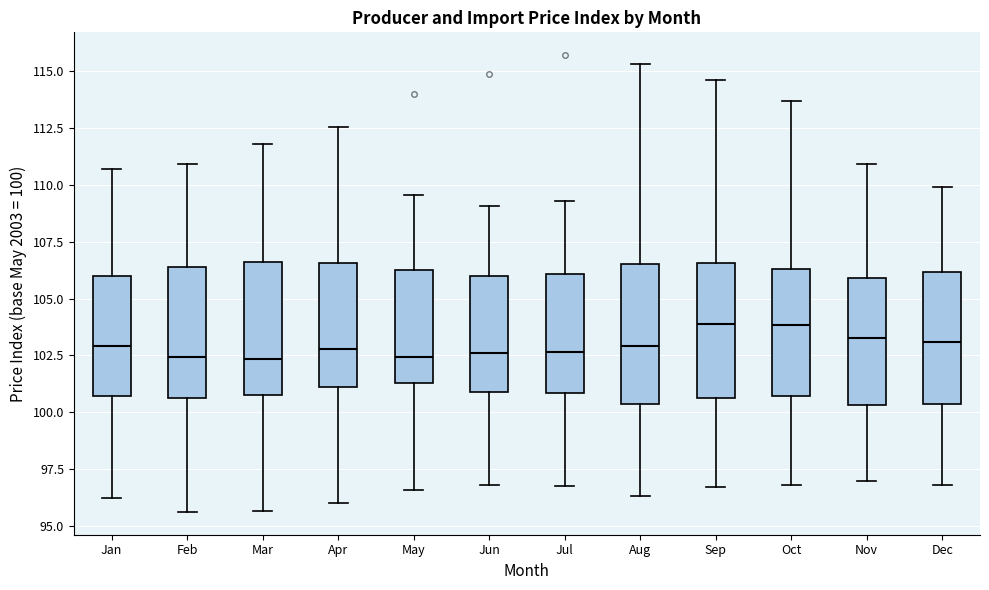

Reading left to right, transcribe this box plot: for each box, give where its median line is, the range the box spans, and where its two whiskers end, as read against the y-axis. The values are not printed on the chart, so give them approximately, as read against the axis.

Jan: median 103.0, box 100.5 to 106.0, whiskers 96.5 to 110.5
Feb: median 102.5, box 100.5 to 106.5, whiskers 95.5 to 111.0
Mar: median 102.5, box 101.0 to 106.5, whiskers 95.5 to 112.0
Apr: median 103.0, box 101.0 to 106.5, whiskers 96.0 to 112.5
May: median 102.5, box 101.5 to 106.5, whiskers 96.5 to 109.5
Jun: median 102.5, box 101.0 to 106.0, whiskers 97.0 to 109.0
Jul: median 102.5, box 101.0 to 106.0, whiskers 97.0 to 109.5
Aug: median 103.0, box 100.5 to 106.5, whiskers 96.5 to 115.5
Sep: median 104.0, box 100.5 to 106.5, whiskers 96.5 to 114.5
Oct: median 104.0, box 100.5 to 106.5, whiskers 97.0 to 113.5
Nov: median 103.5, box 100.5 to 106.0, whiskers 97.0 to 111.0
Dec: median 103.0, box 100.5 to 106.0, whiskers 97.0 to 110.0